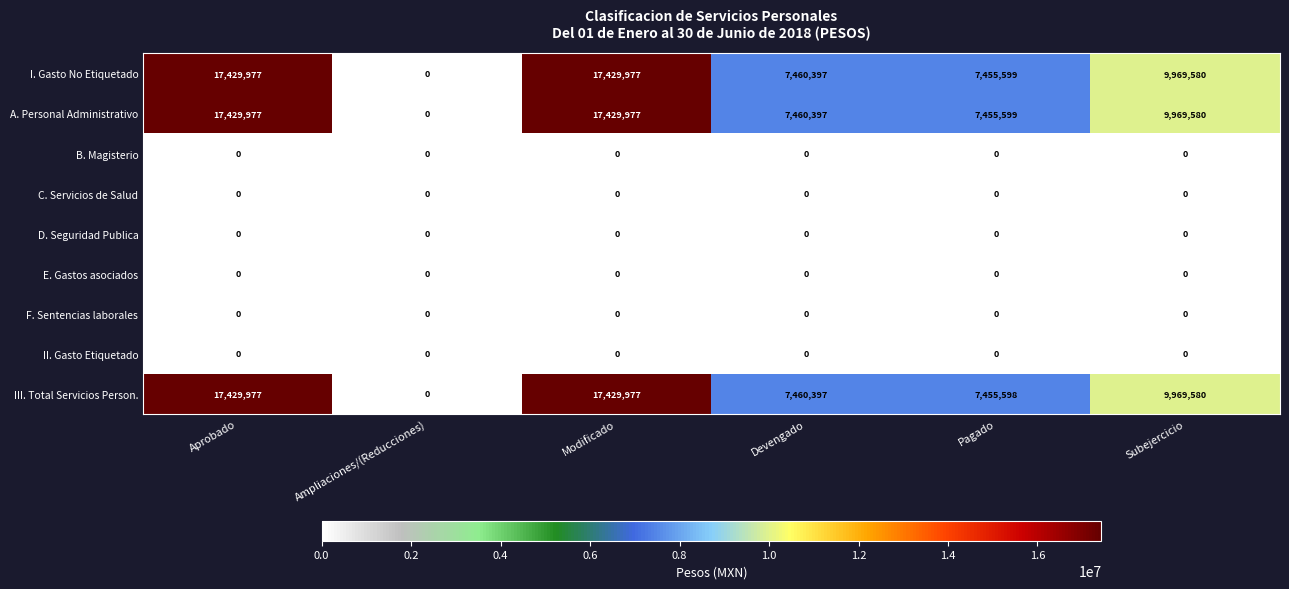

What is the difference between the III. Total Servicios Person. values at Ampliaciones/(Reducciones) and Pagado?

7455598